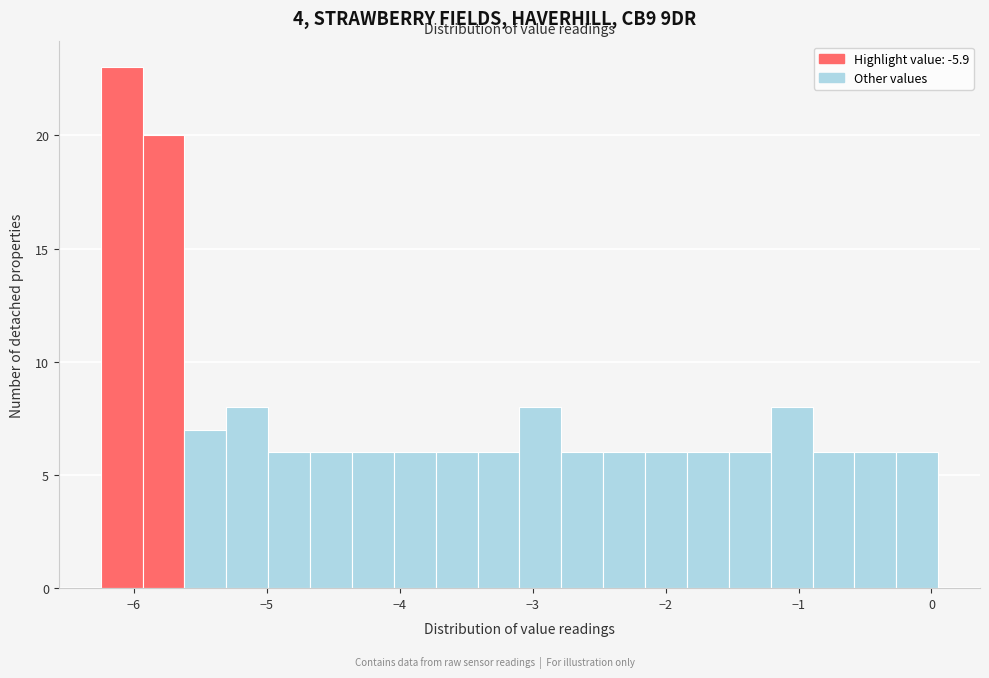

Read against the x-axis, roughly where is the centre of the tallest bar?

-6.1